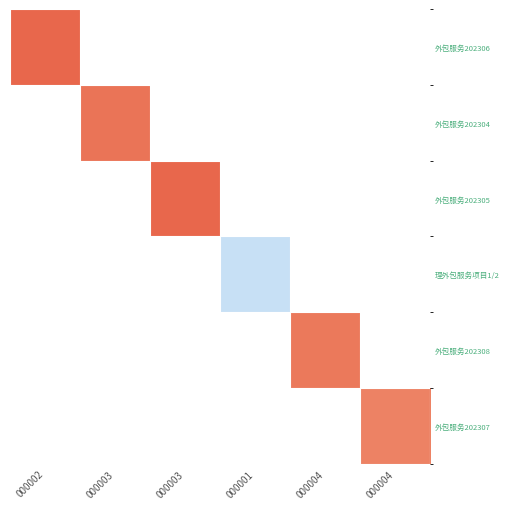

At how many categories does at least one series exceed 250021?

5